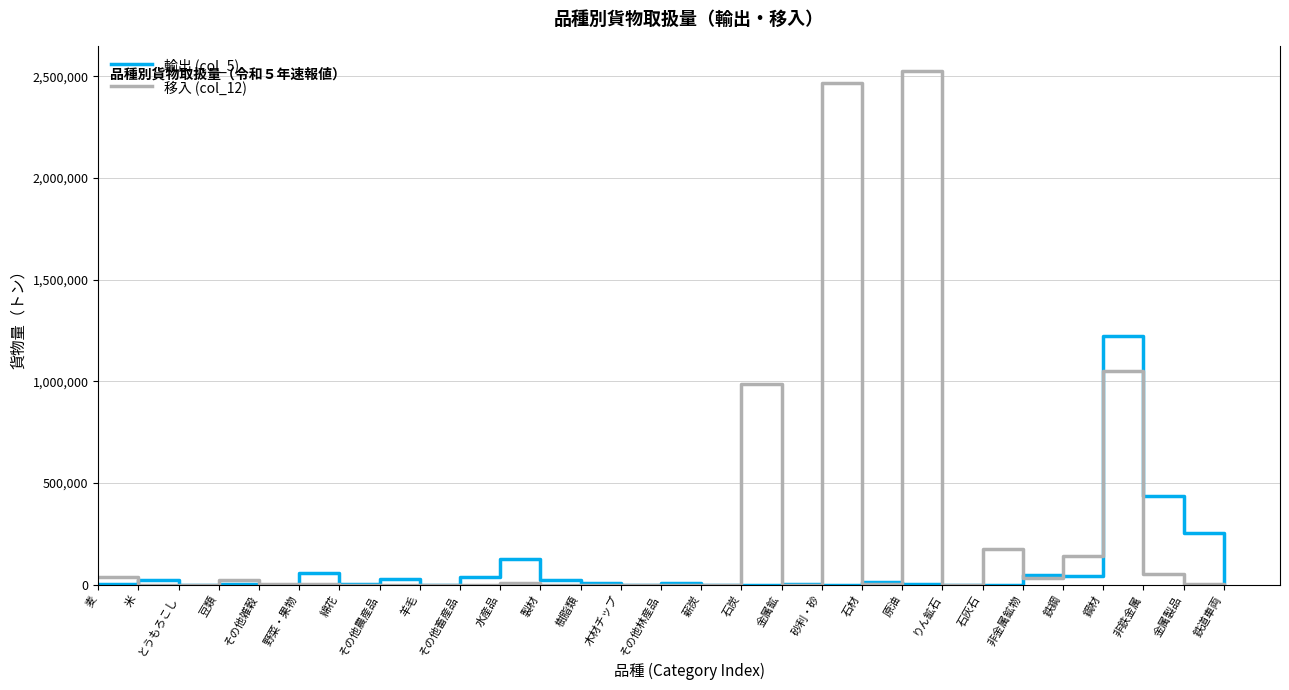

The value of 輸出 (col_5) at りん鉱石 is 0. True or false?

True